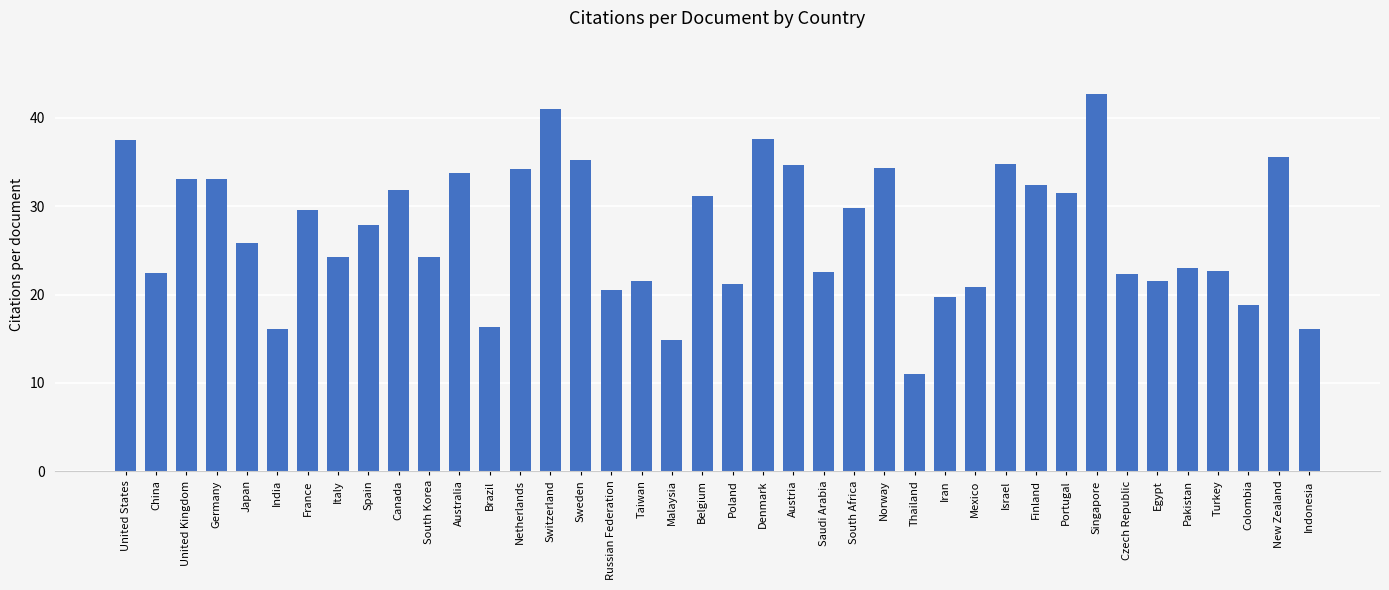

What position from the left is Austria?

23